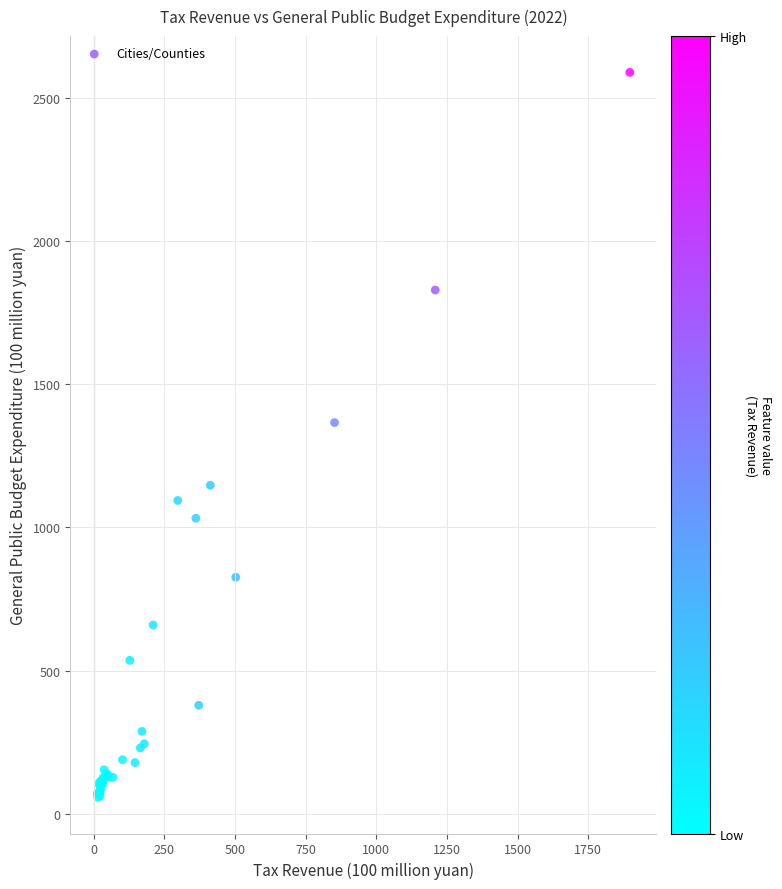

What Y value in the scatter plot is closest to 1323?

1365.8